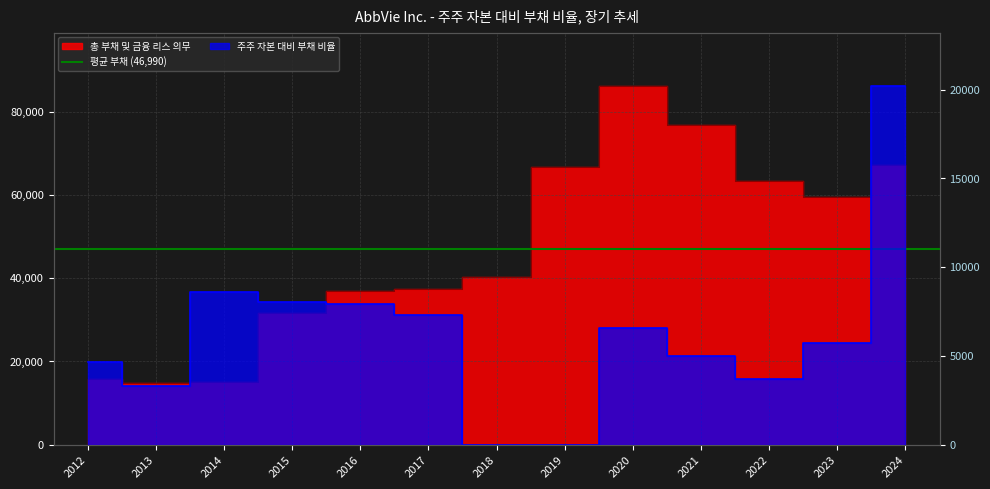

How many categories are shown in the chart?

13